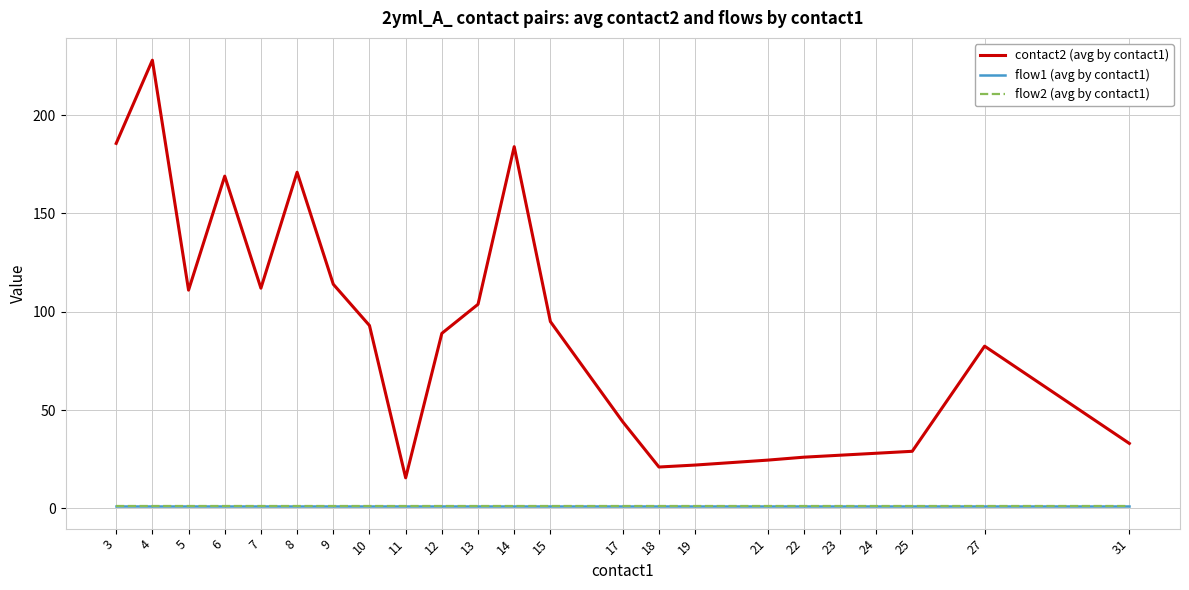

What is the sum of the contact2 (avg by contact1) values at 22 and 5?

137.0